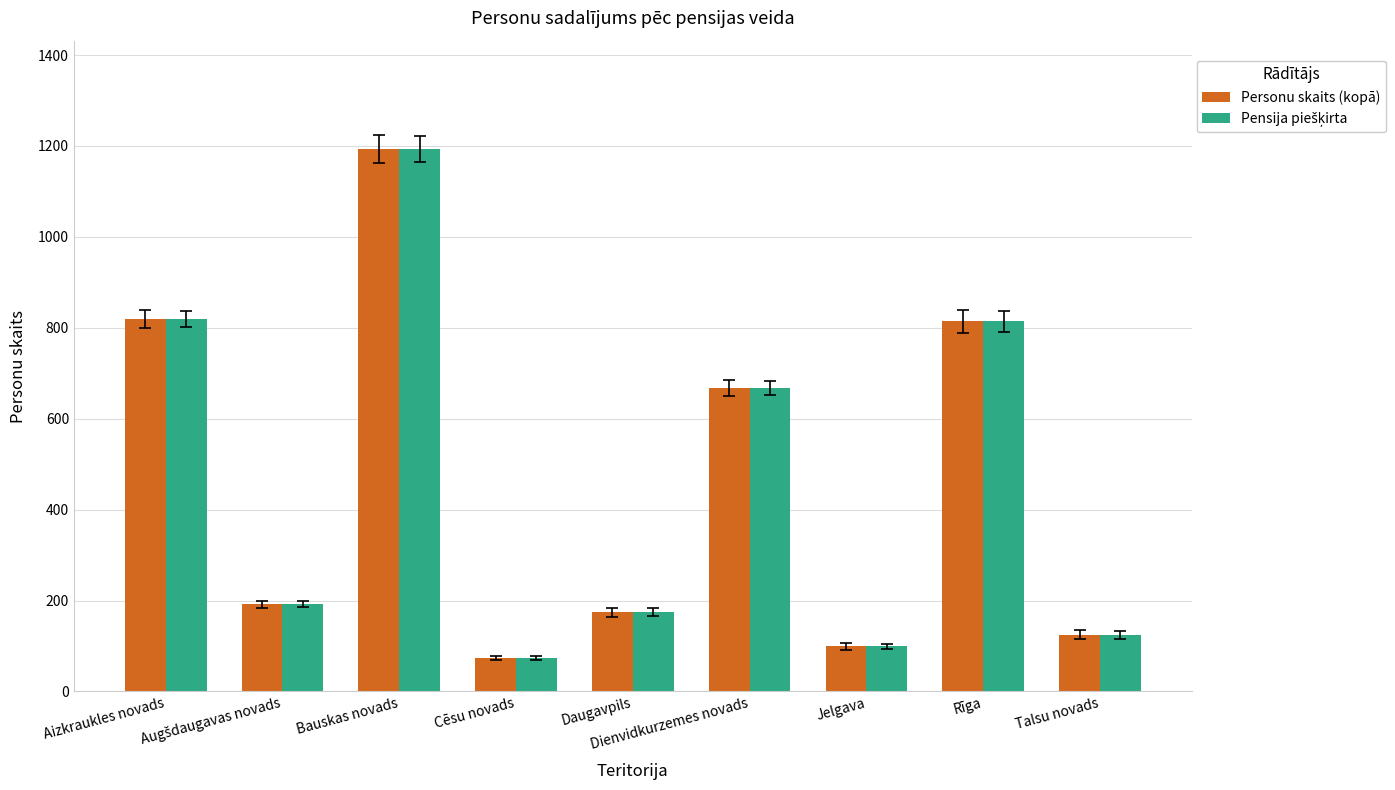

Does the chart contain any negative values?

No